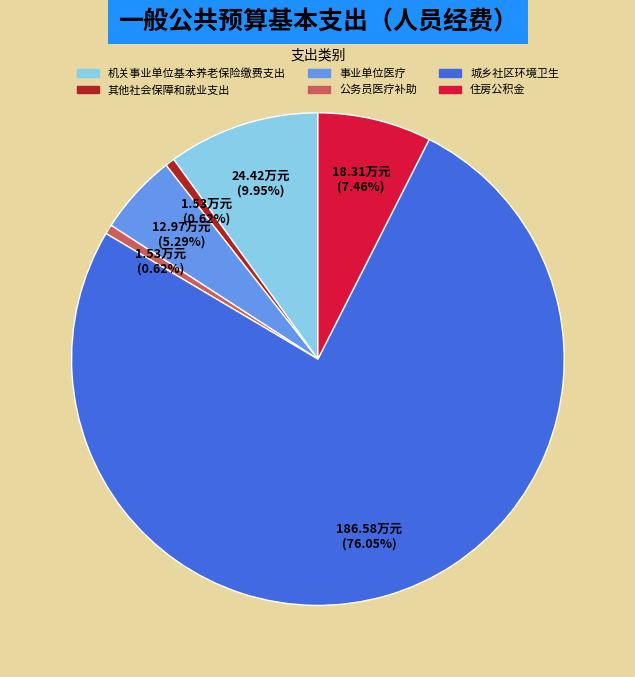

What is the largest slice in the pie chart?

城乡社区环境卫生